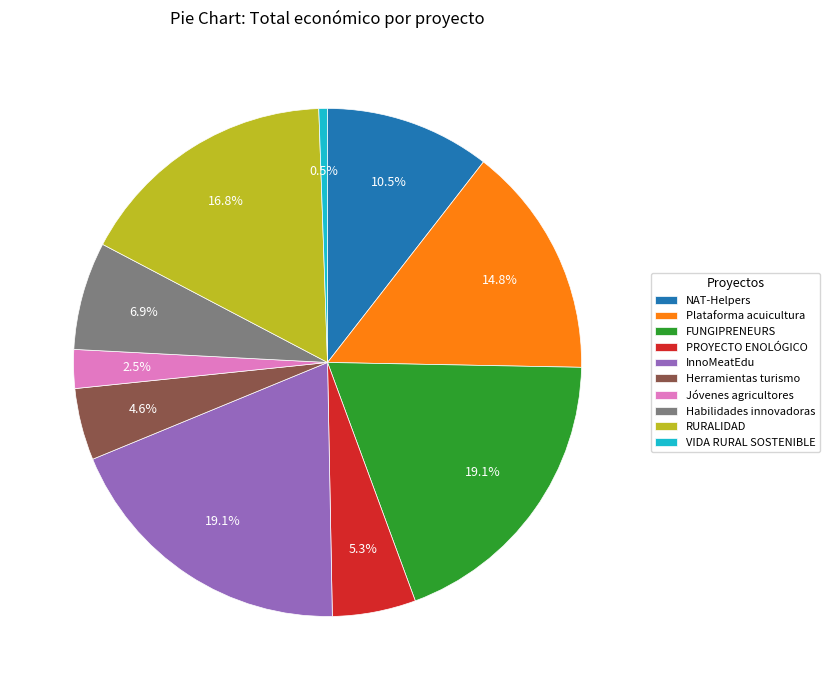

Is Plataforma acuicultura the majority of the pie?

No